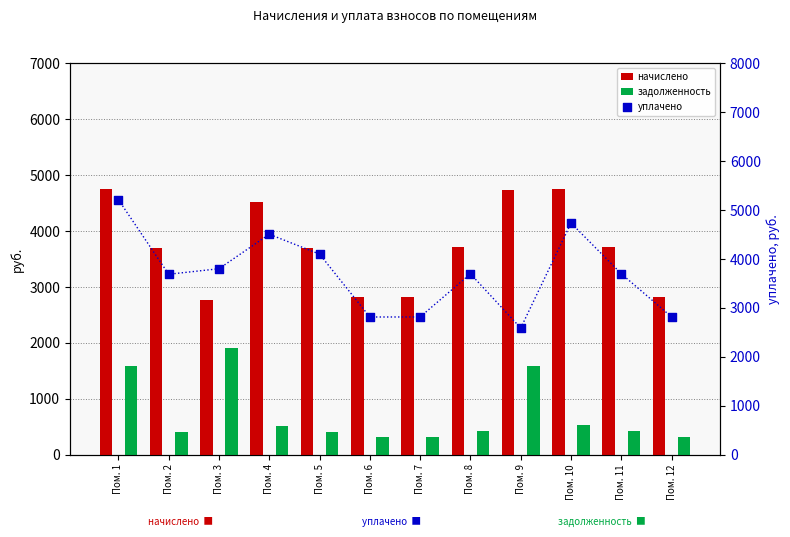

Which series has the widest spread of Y values?

уплачено